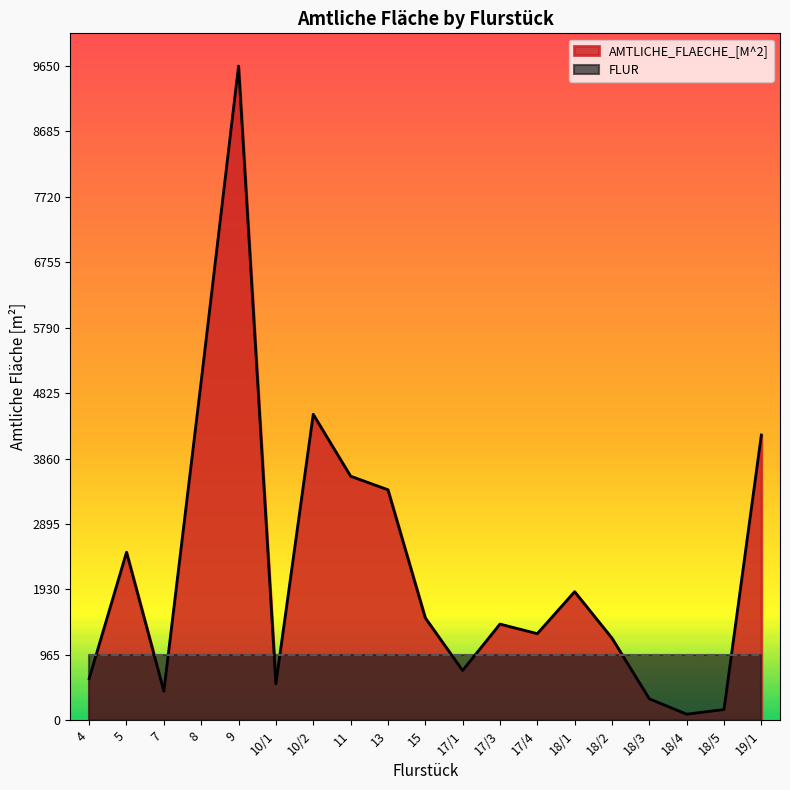

What is the change in value from 4 to 18/1?

+1281